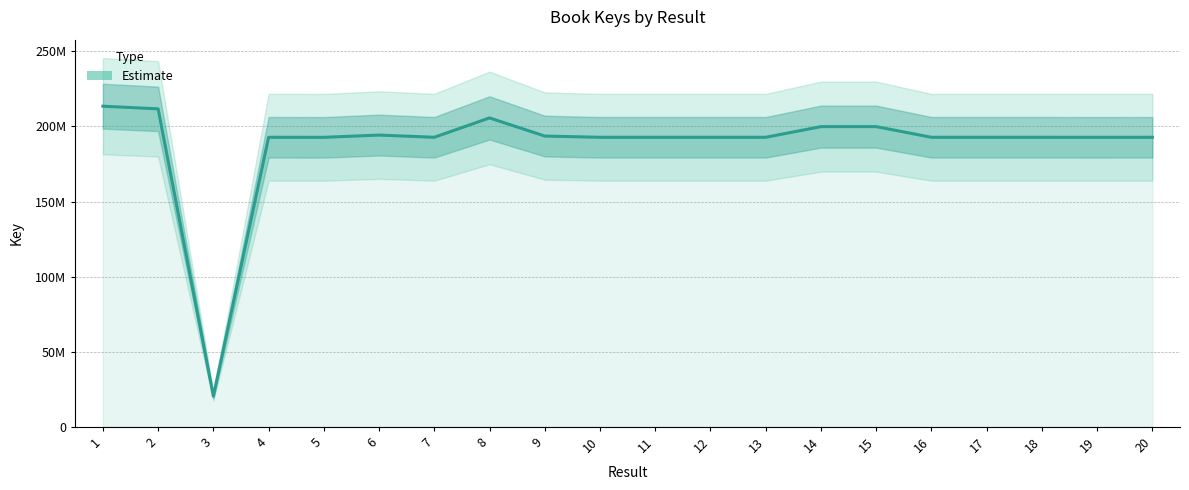

What is the difference between the second highest and minimum values?

191340154